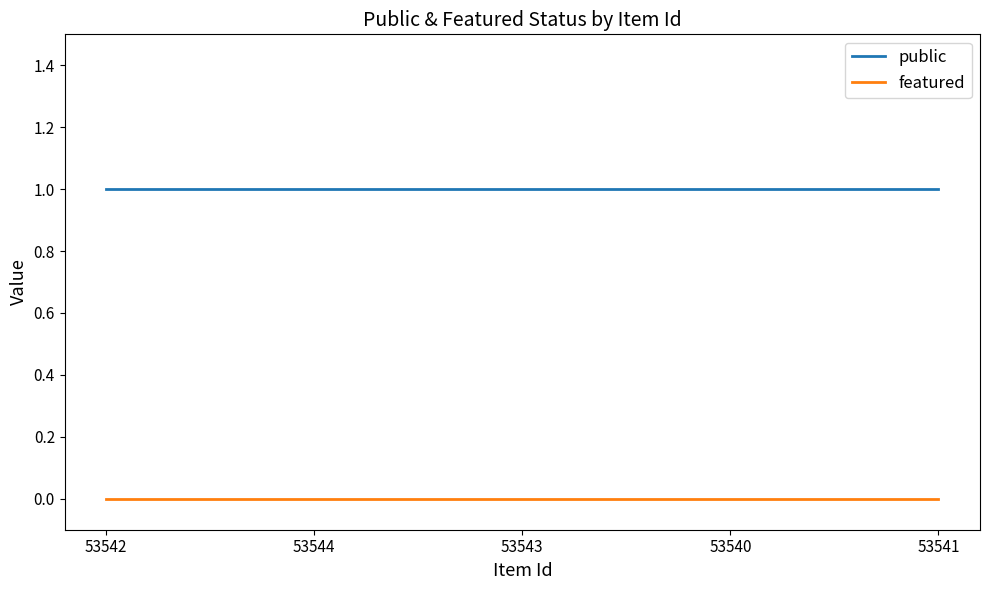

What is the spread (max minus min) of values at 53543?

1